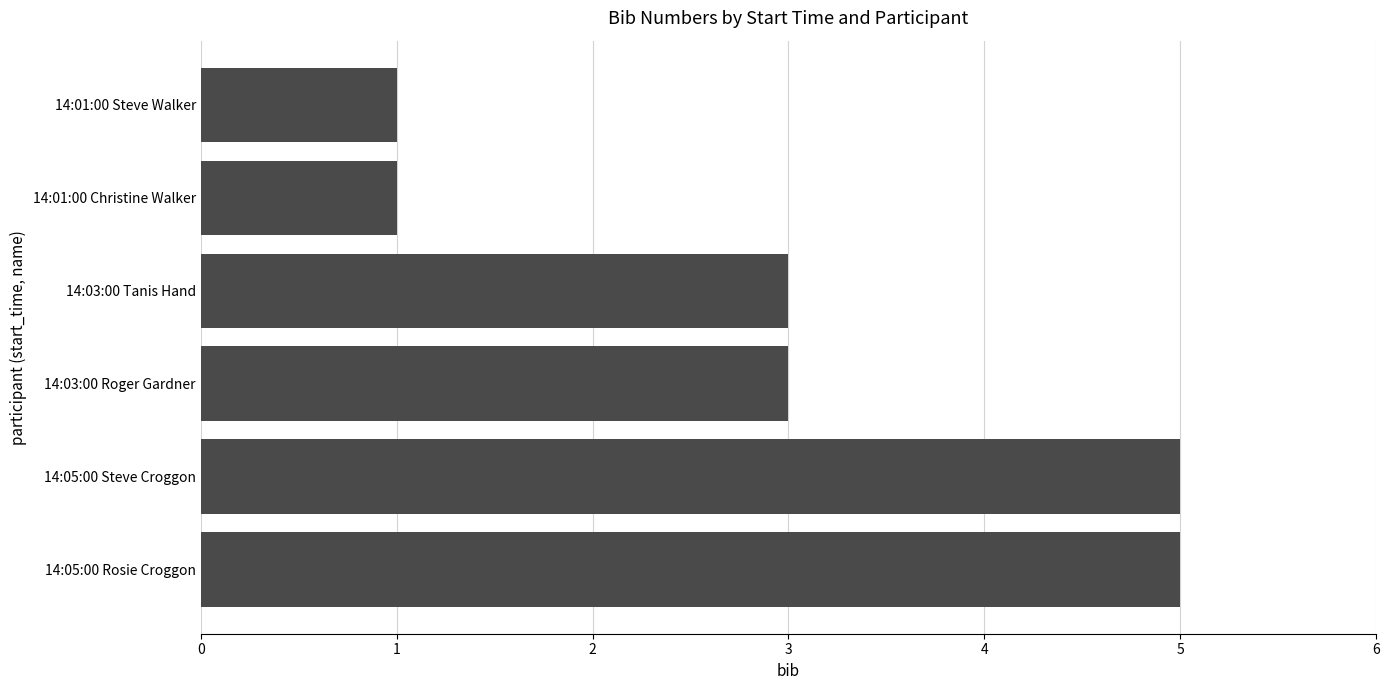

Approximately how many times larger is the value at 14:01:00 Steve Walker compared to 14:01:00 Christine Walker?

1.0